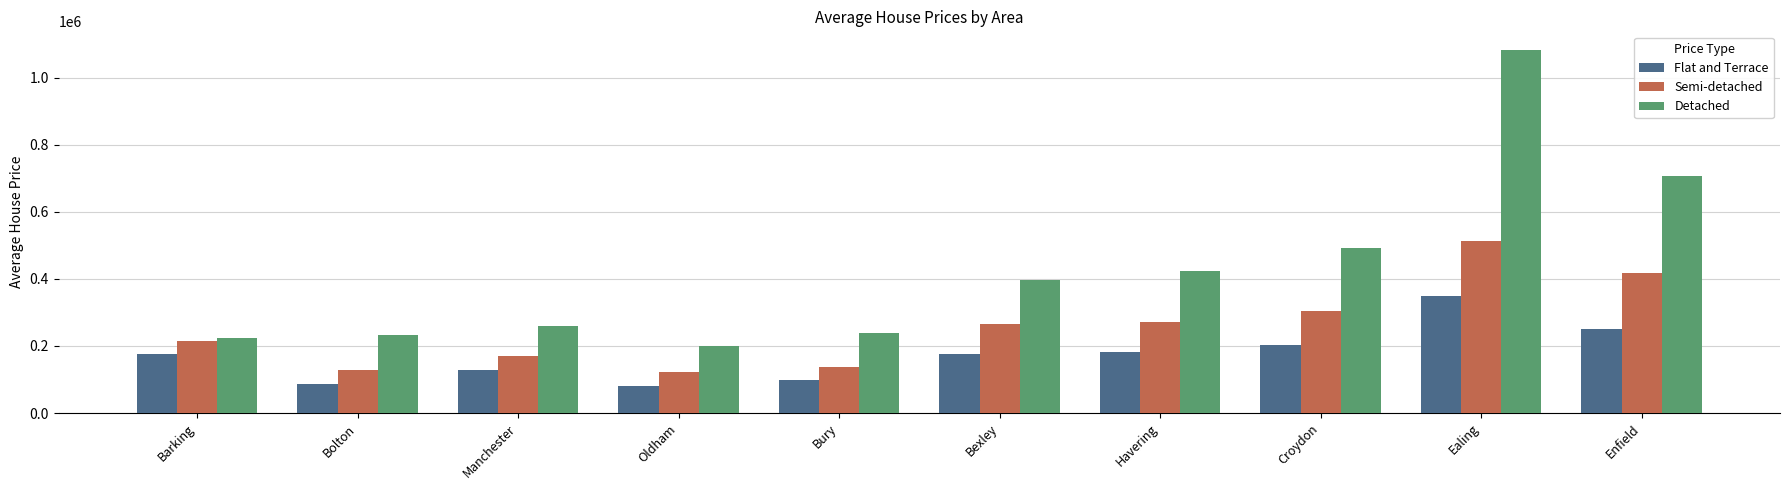

What is the smallest value displayed?

79400